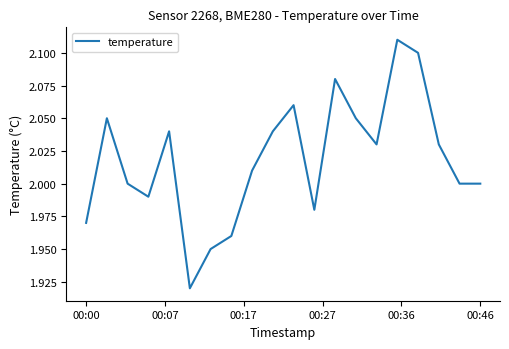

Does the chart have visible grid lines?

No